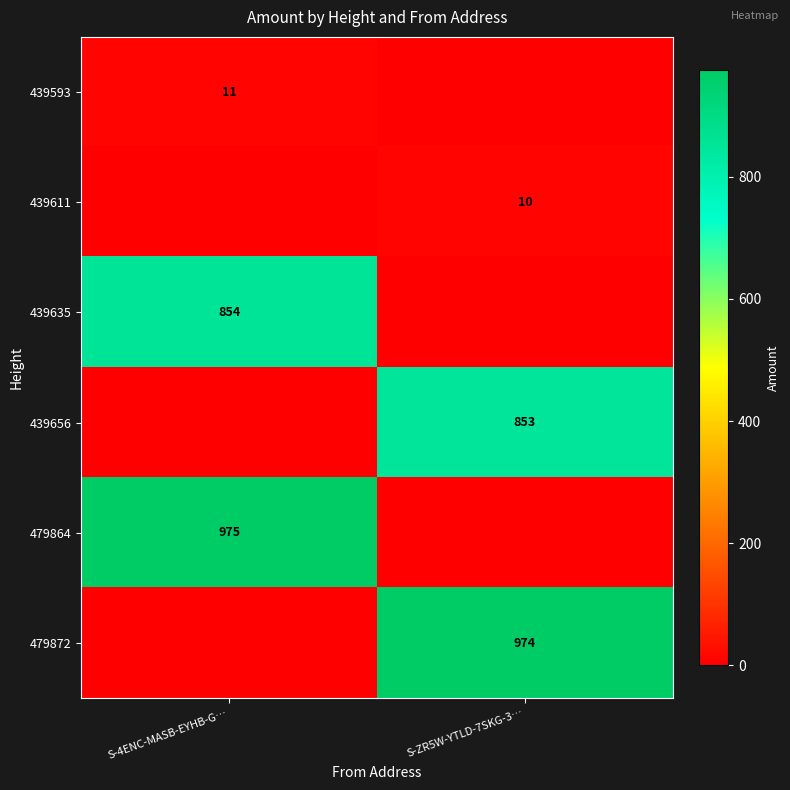

At how many categories does at least one series exceed 232?

2